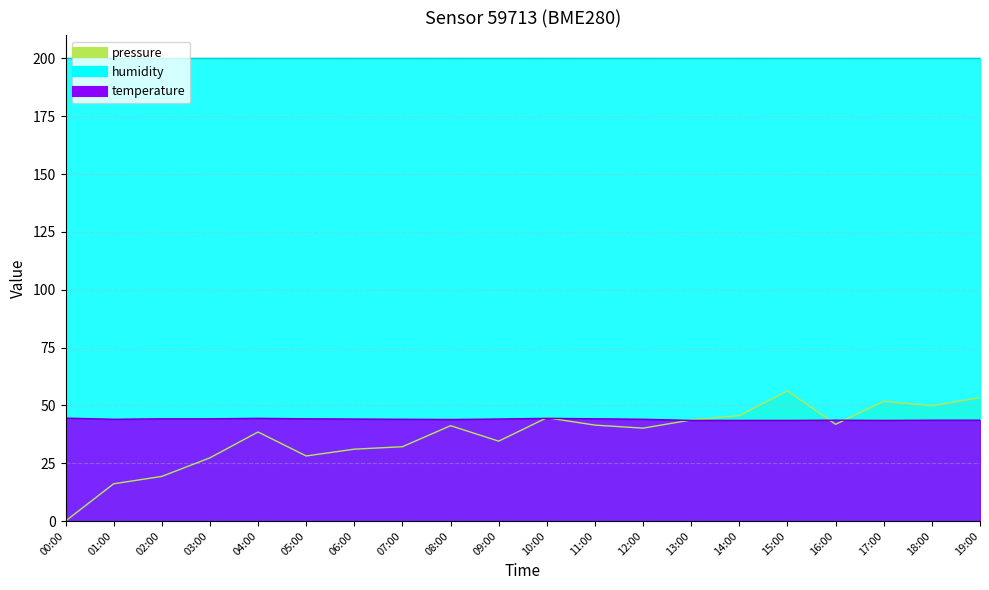

What is the total value across all series at 12:00?

84.2